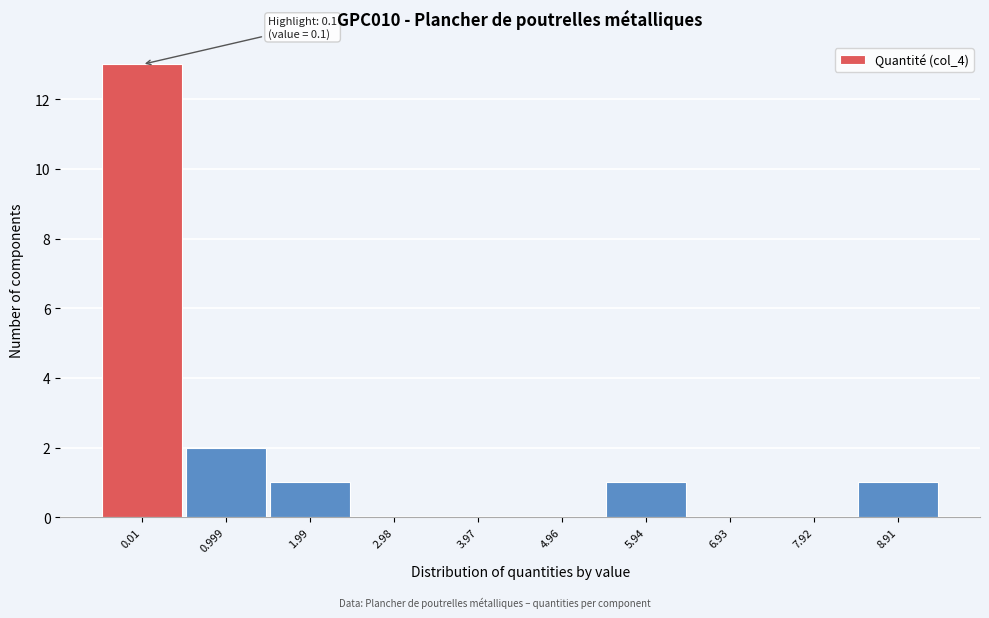

Reading right to left, list all the values displayed in this chart.

8.91=1	7.92=0	6.93=0	5.94=1	4.96=0	3.97=0	2.98=0	1.99=1	0.999=2	0.01=13